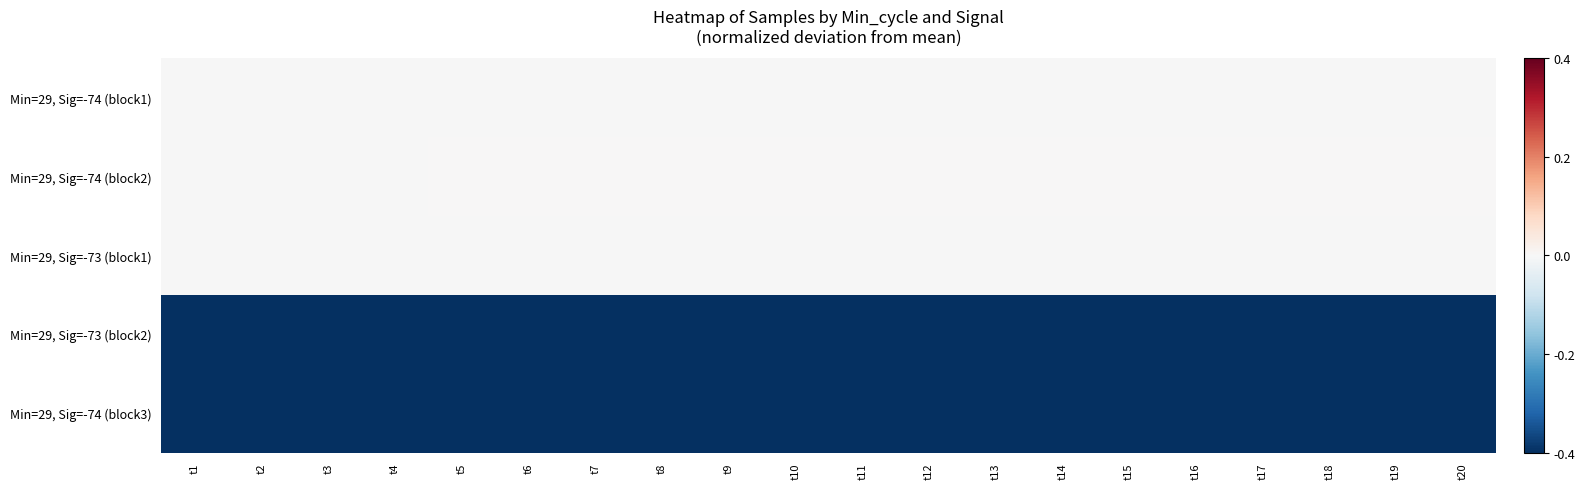

Between t9 and t13, which is larger?

t9